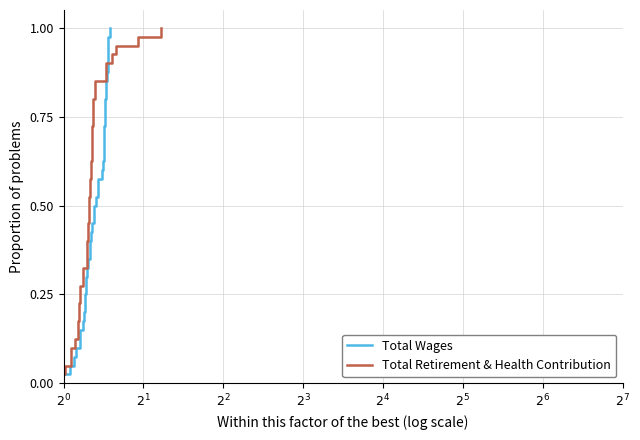

What is the average value of the Total Retirement & Health Contribution series?

0.5